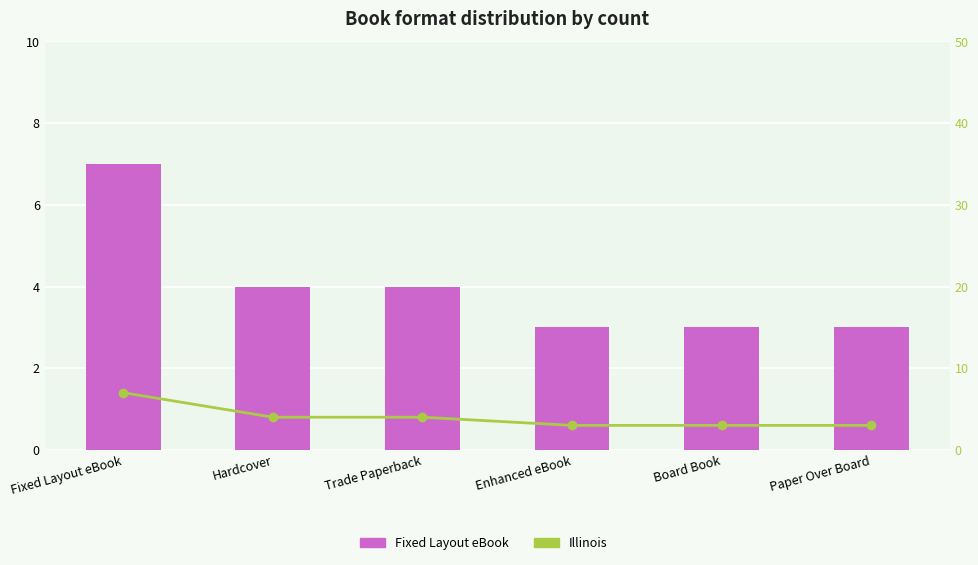

What is the highest value of the Illinois series?

7